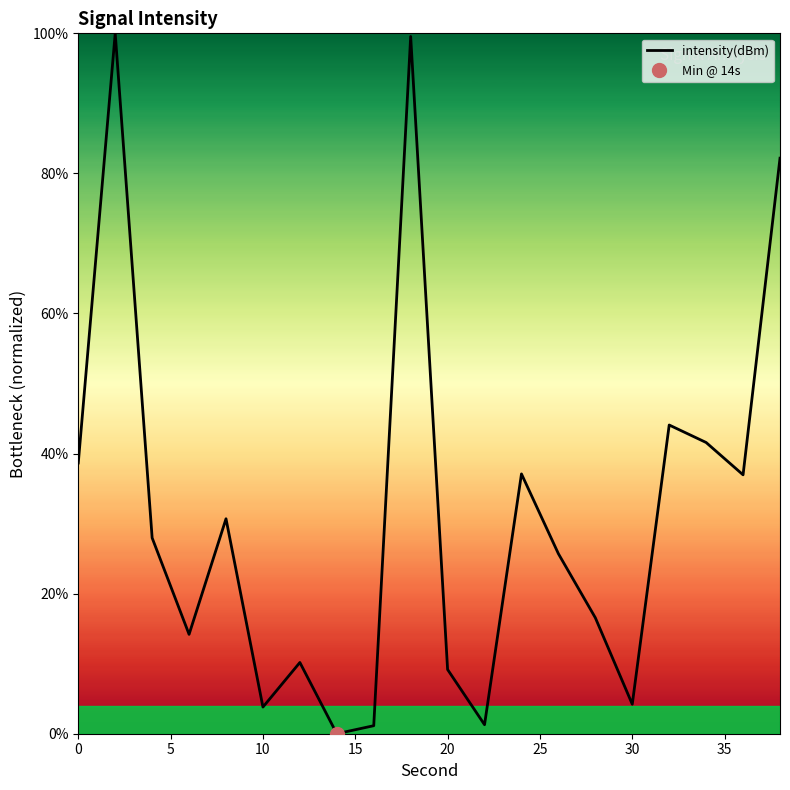

True or false: intensity(dBm) has a value of 5.7 at 20.

False